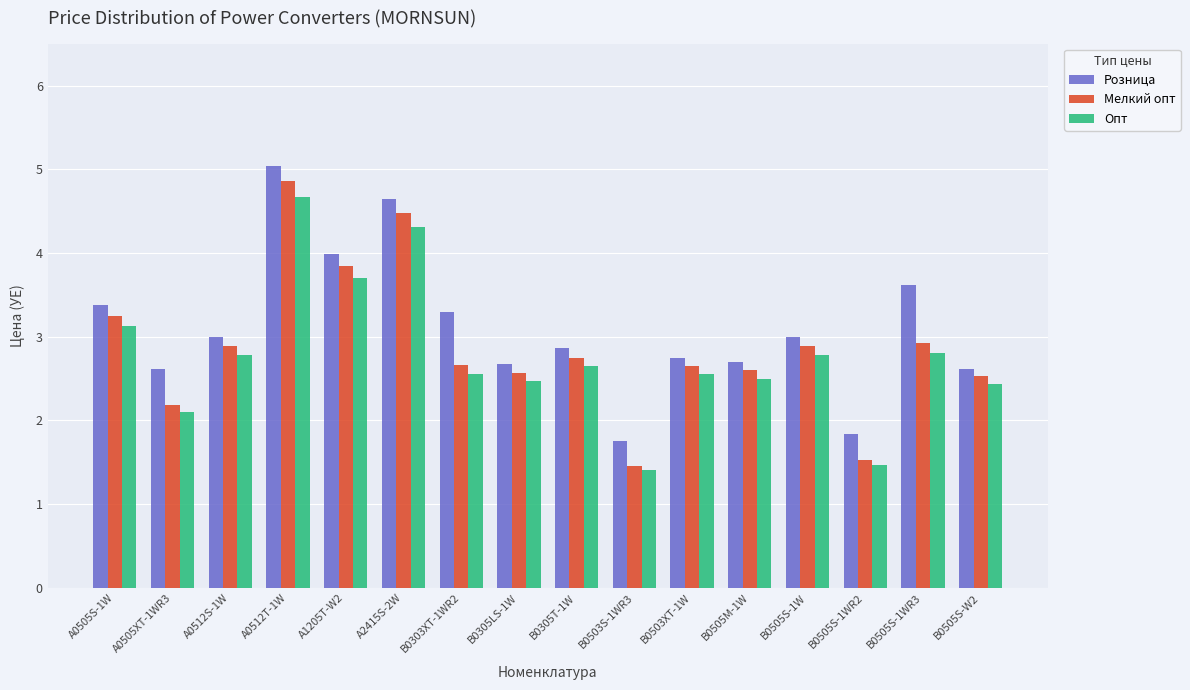

How many distinct data groups are displayed?

3